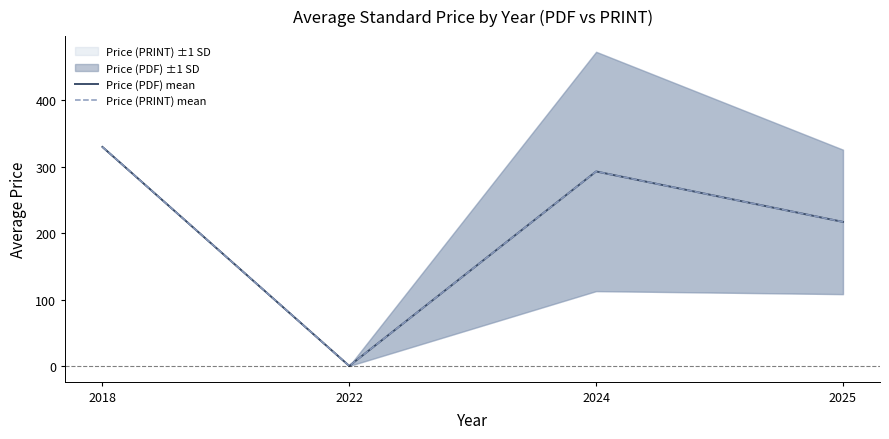

True or false: Price (PDF) mean and Price (PRINT) mean intersect in this chart.

False